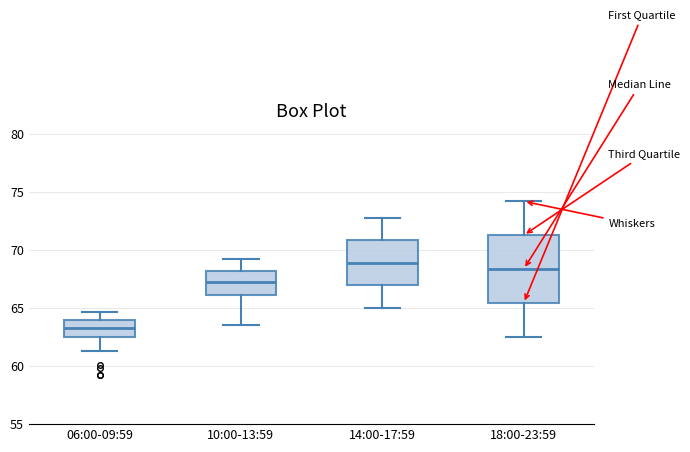

Reading left to right, read every box against the y-axis: the position of its median line, the range the box covers, and the ends of its whiskers. The values are not printed on the chart, so give them approximately, as read against the axis.

06:00-09:59: median 63.5, box 62.5 to 64.0, whiskers 61.5 to 64.5
10:00-13:59: median 67.5, box 66.0 to 68.0, whiskers 63.5 to 69.0
14:00-17:59: median 69.0, box 67.0 to 71.0, whiskers 65.0 to 73.0
18:00-23:59: median 68.5, box 65.5 to 71.5, whiskers 62.5 to 74.0